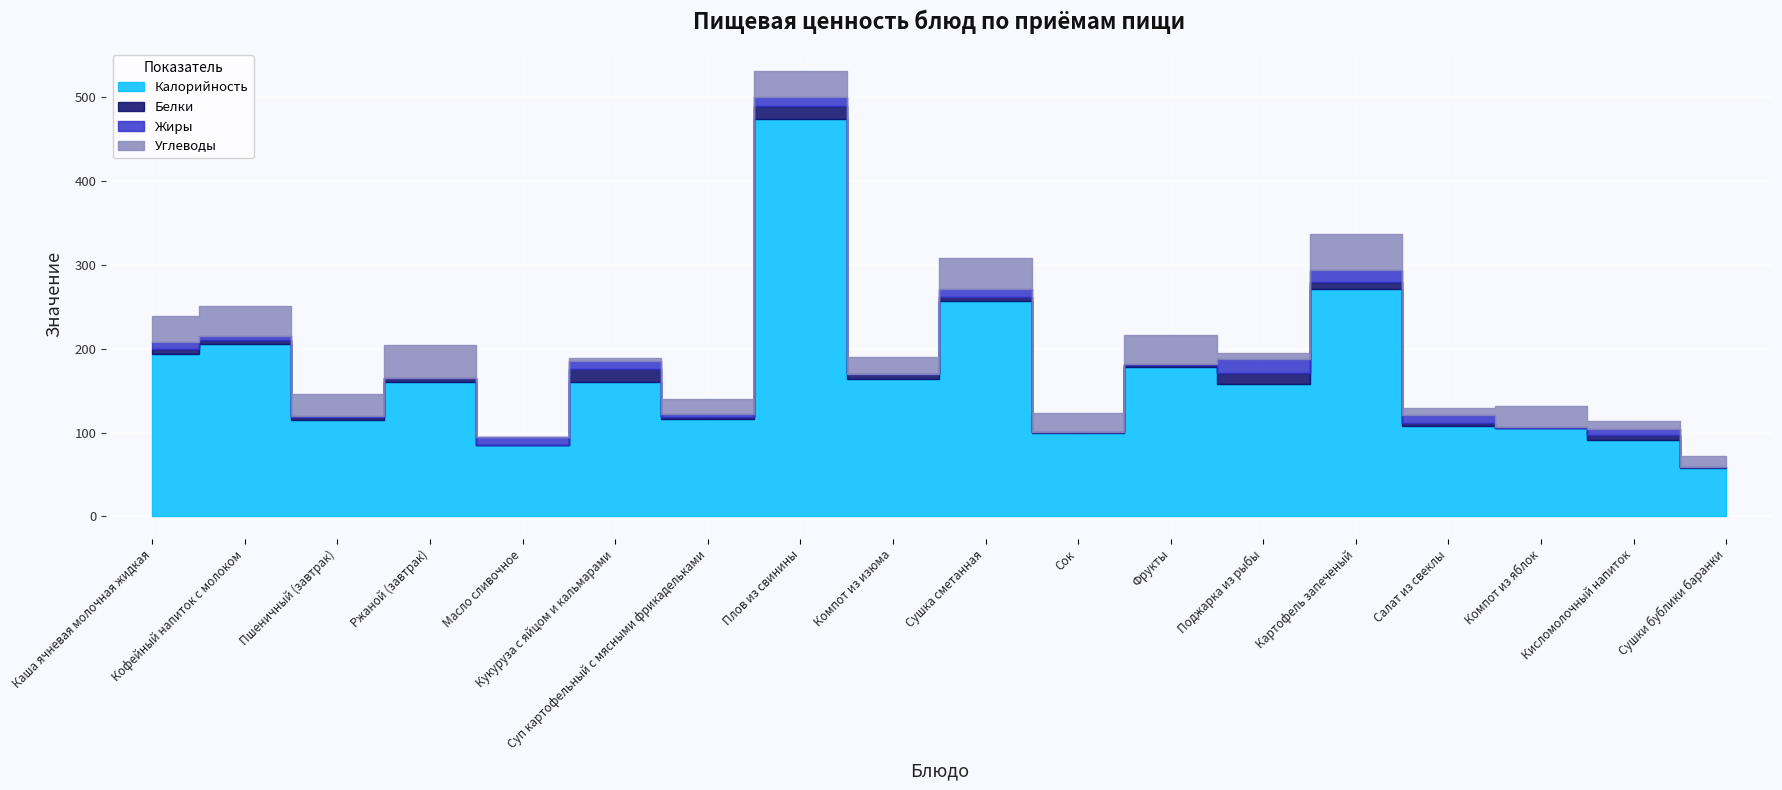

Is it true that Калорийность equals 160.7 at Кукуруза с яйцом и кальмарами?

True